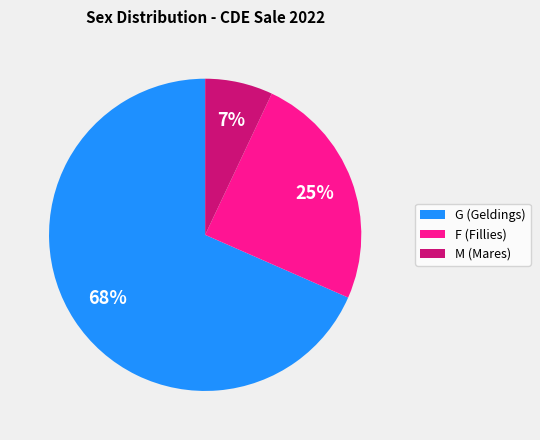

To the nearest percent, what is the difference between the M and G slice percentages?

61%